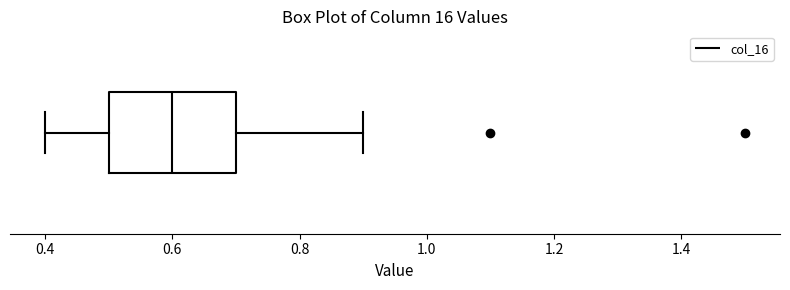

Where is the right edge of the box on the x-axis? The values are not printed on the chart, so give them approximately, as read against the axis.

0.7